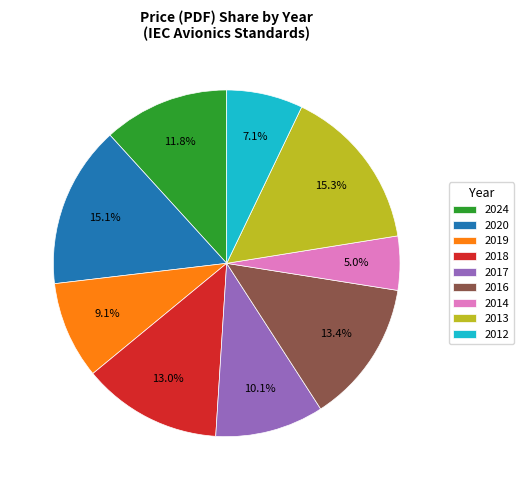

Is the sum of 2012 and 2019 greater than half?

No